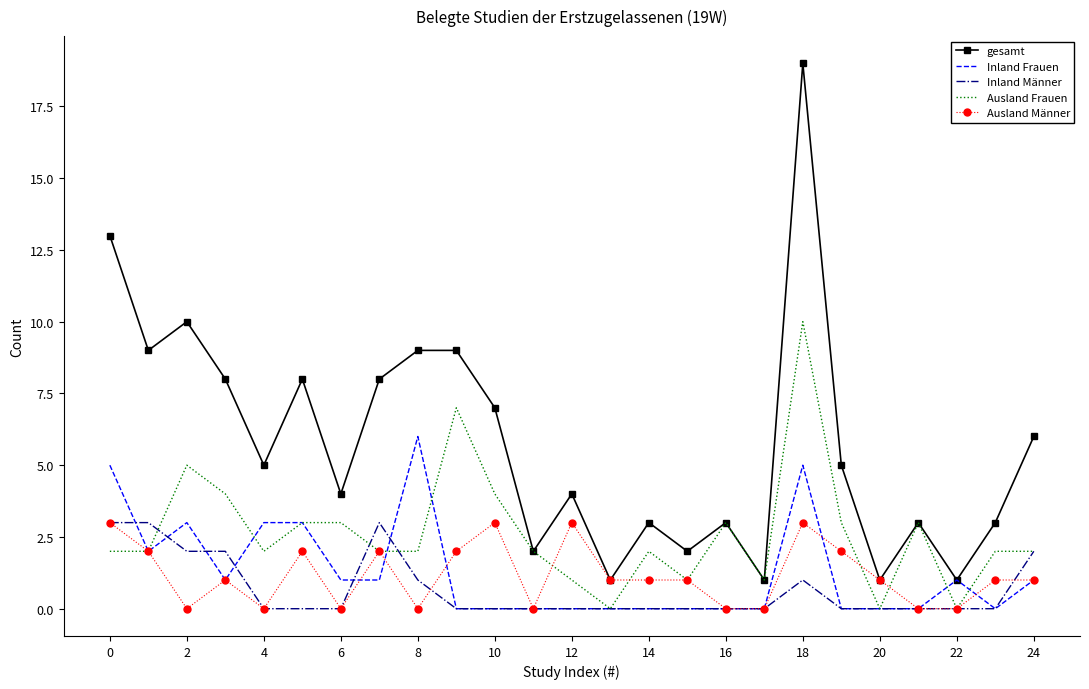

What is the minimum value for gesamt?

1